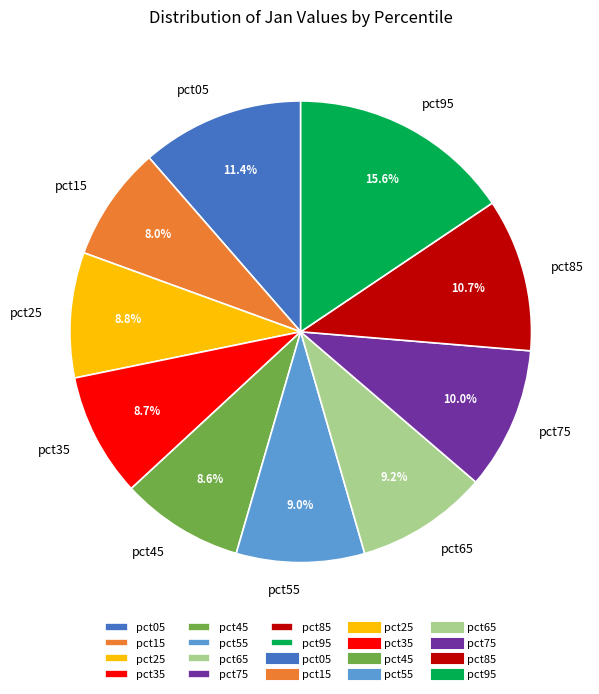

True or false: pct55 accounts for 9% of the total.

True